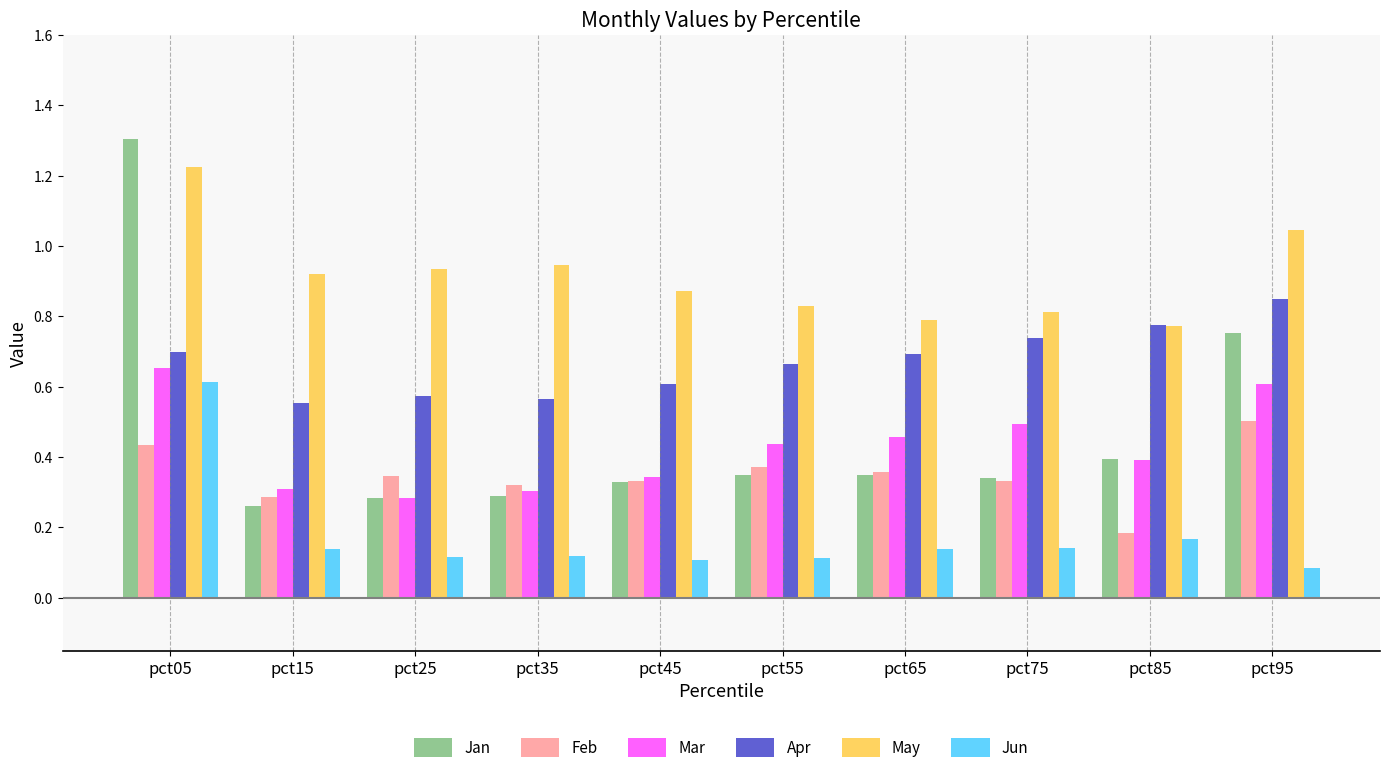

The value of Jan at pct85 is 0.5. True or false?

False